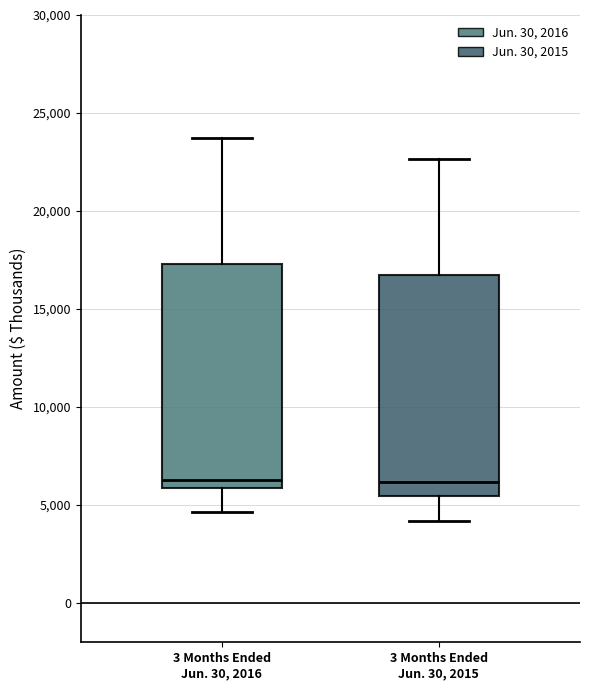

Where does the median line of the box for 3 Months Ended Jun. 30, 2016 sit on the y-axis? The values are not printed on the chart, so give them approximately, as read against the axis.

6500